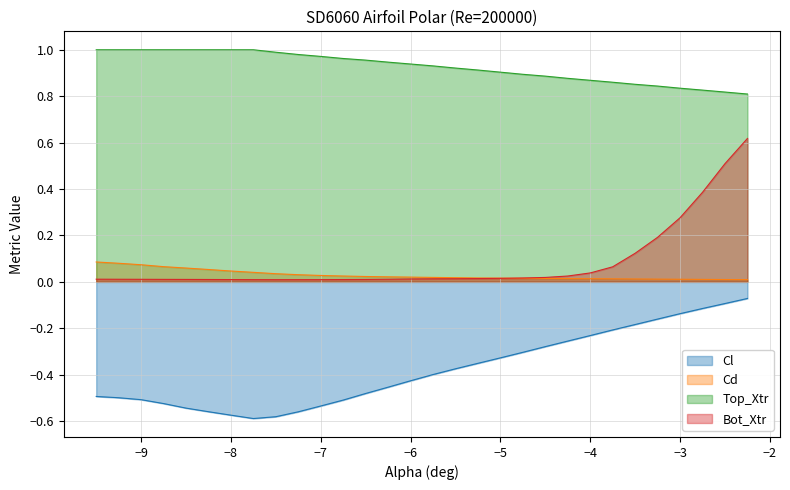

What is the maximum value shown in the chart?

1.0